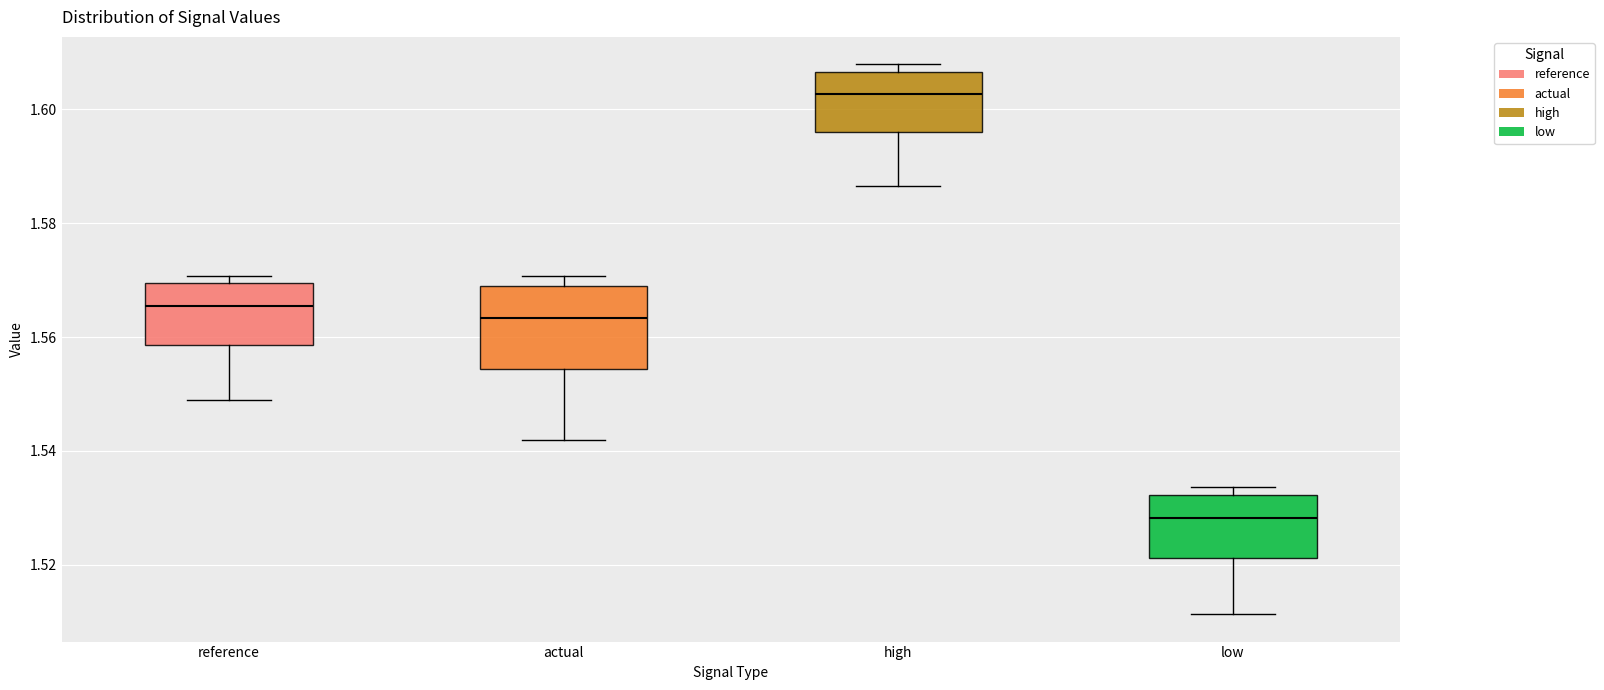

Reading left to right, transcribe this box plot: for each box, give where its median line is, the range the box spans, and where its two whiskers end, as read against the y-axis. The values are not printed on the chart, so give them approximately, as read against the axis.

reference: median 1.566, box 1.558 to 1.570, whiskers 1.548 to 1.570 (just above the box's upper edge)
actual: median 1.564, box 1.554 to 1.568, whiskers 1.542 to 1.570
high: median 1.602, box 1.596 to 1.606, whiskers 1.586 to 1.608
low: median 1.528, box 1.522 to 1.532, whiskers 1.512 to 1.534